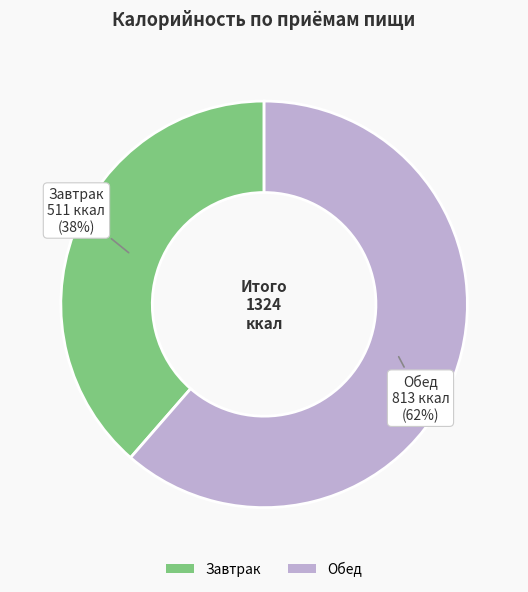

Which category has the smallest portion of the pie?

Завтрак